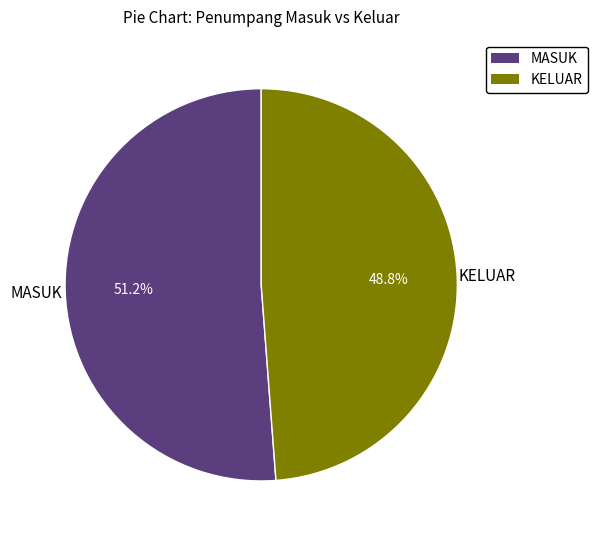

Is there a majority slice in this chart?

Yes